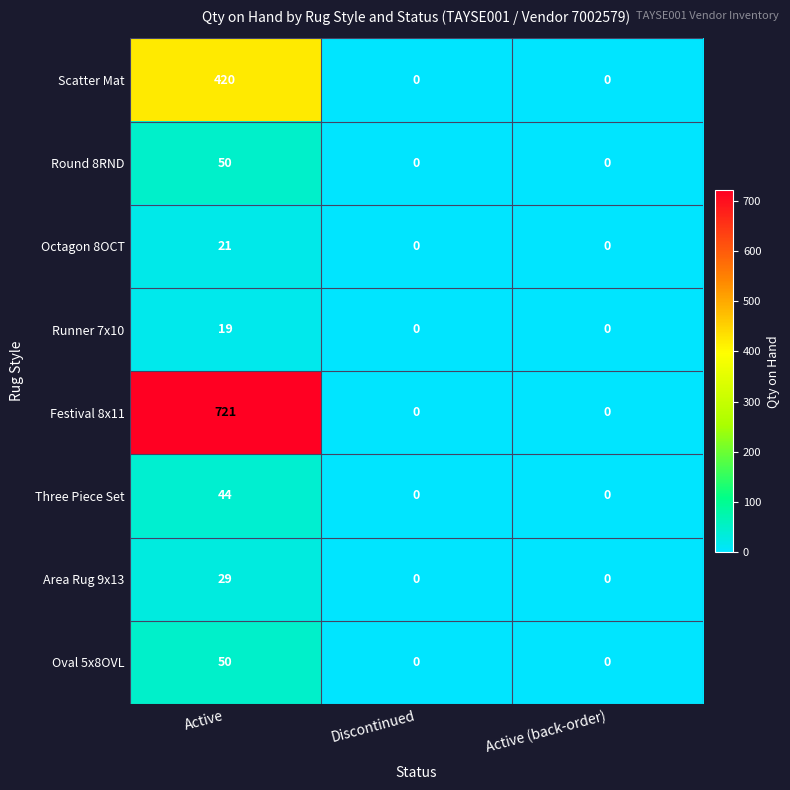

Which series has the widest spread of values?

Festival 8x11